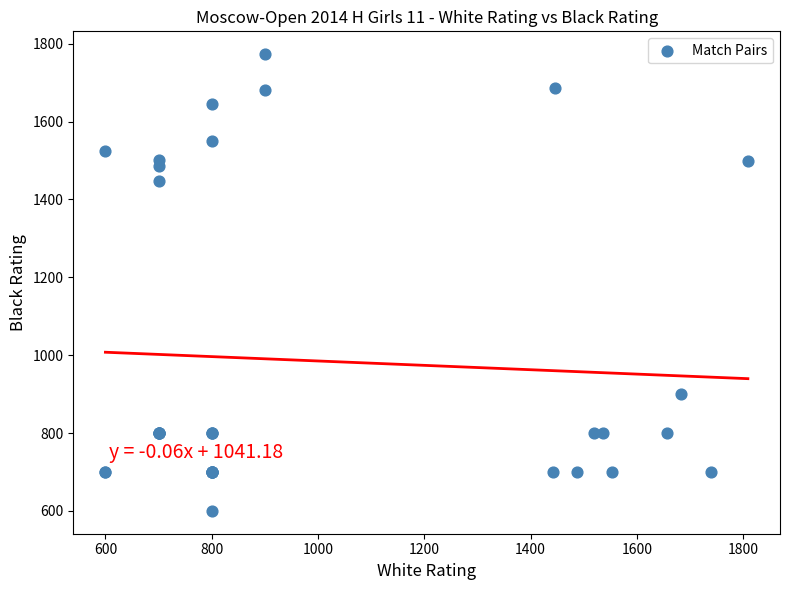

What Y value in the scatter plot is closest to 1186?

1446